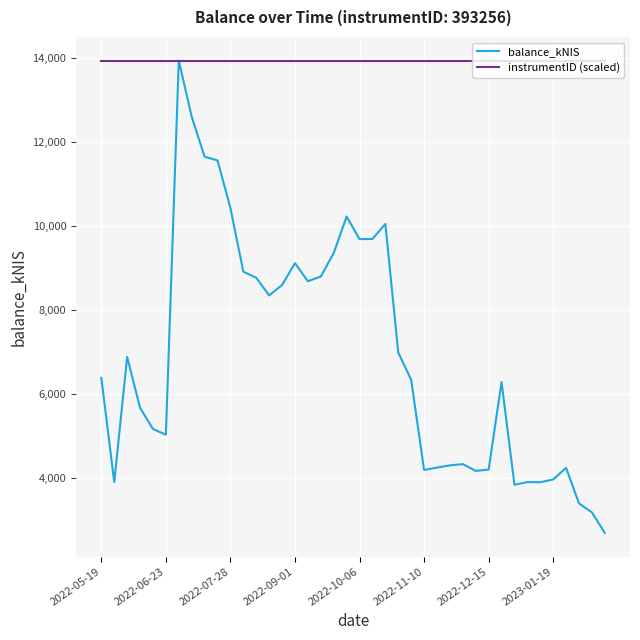

Which series has the largest total across all categories?

instrumentID (scaled)